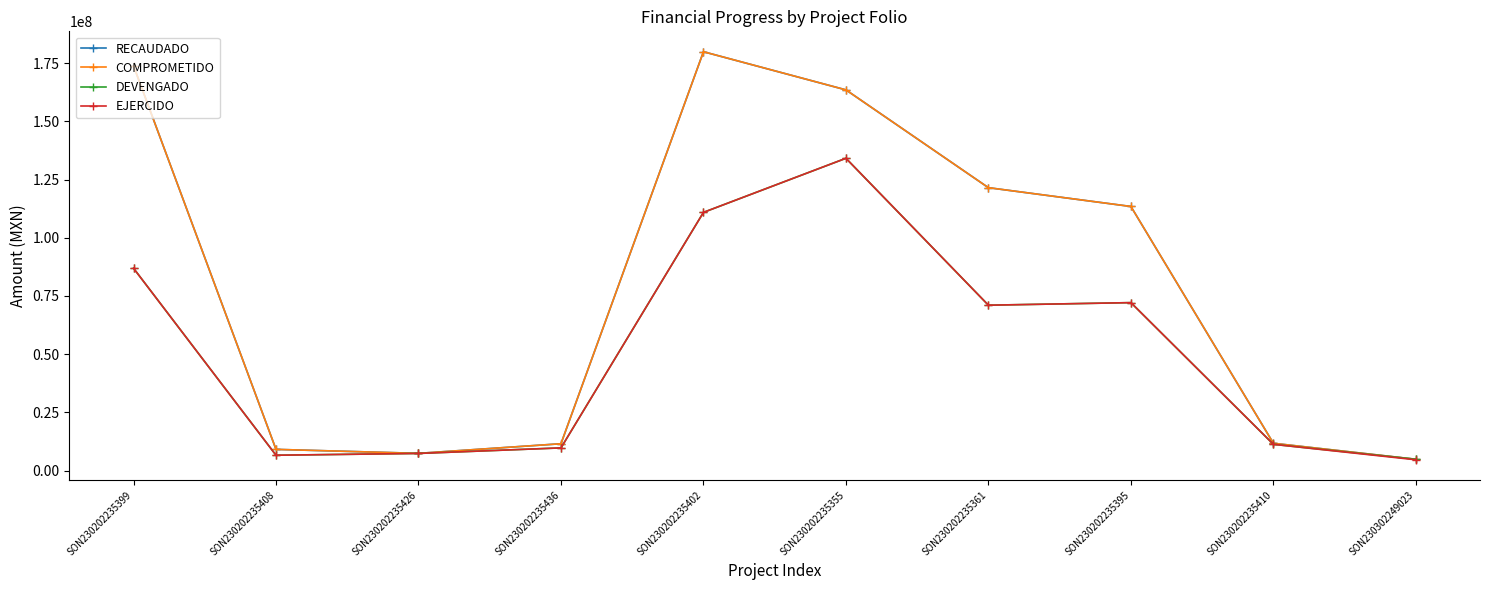

True or false: EJERCIDO has more than 0 points higher than both neighbors.

True